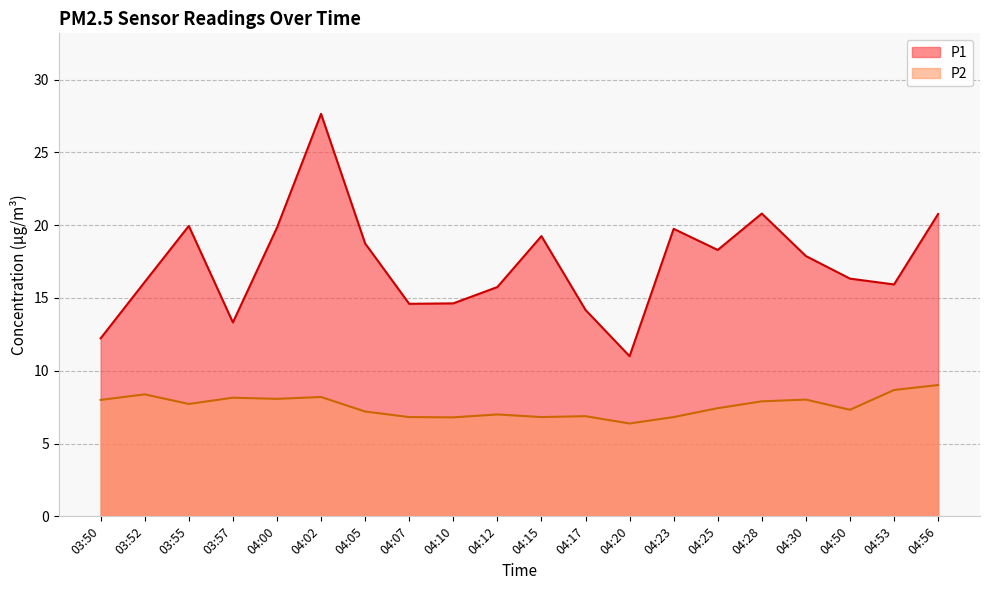

What is the difference between the P2 values at 04:25 and 04:50?

0.1